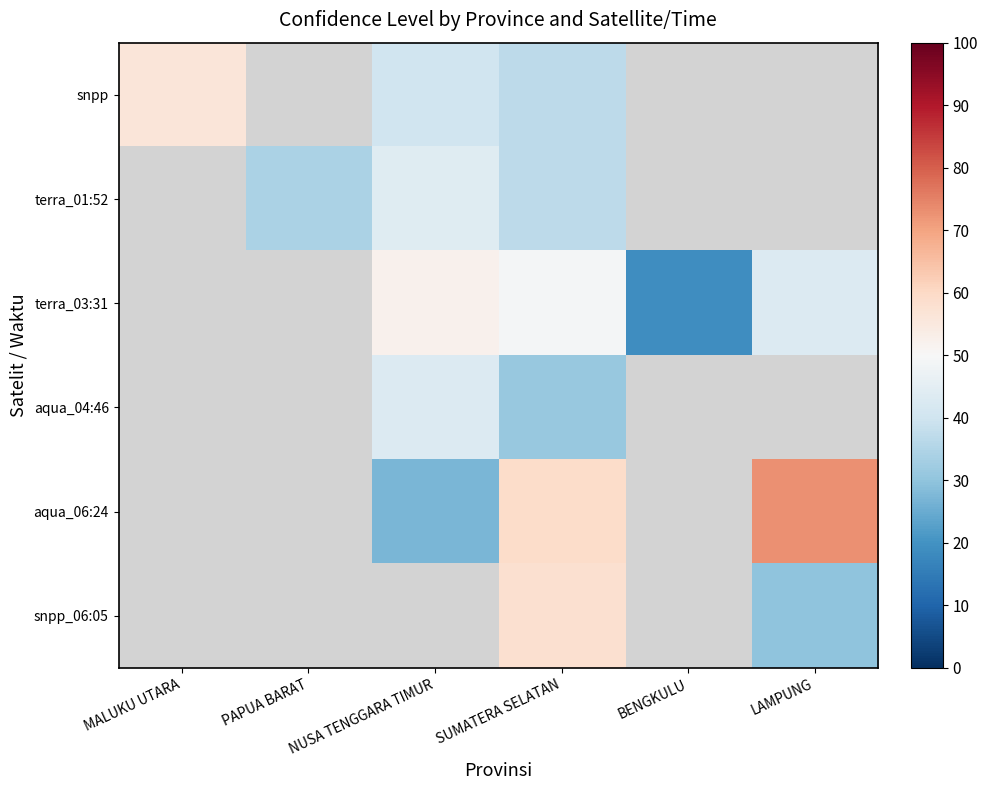

At how many categories does at least one series exceed 19?

5